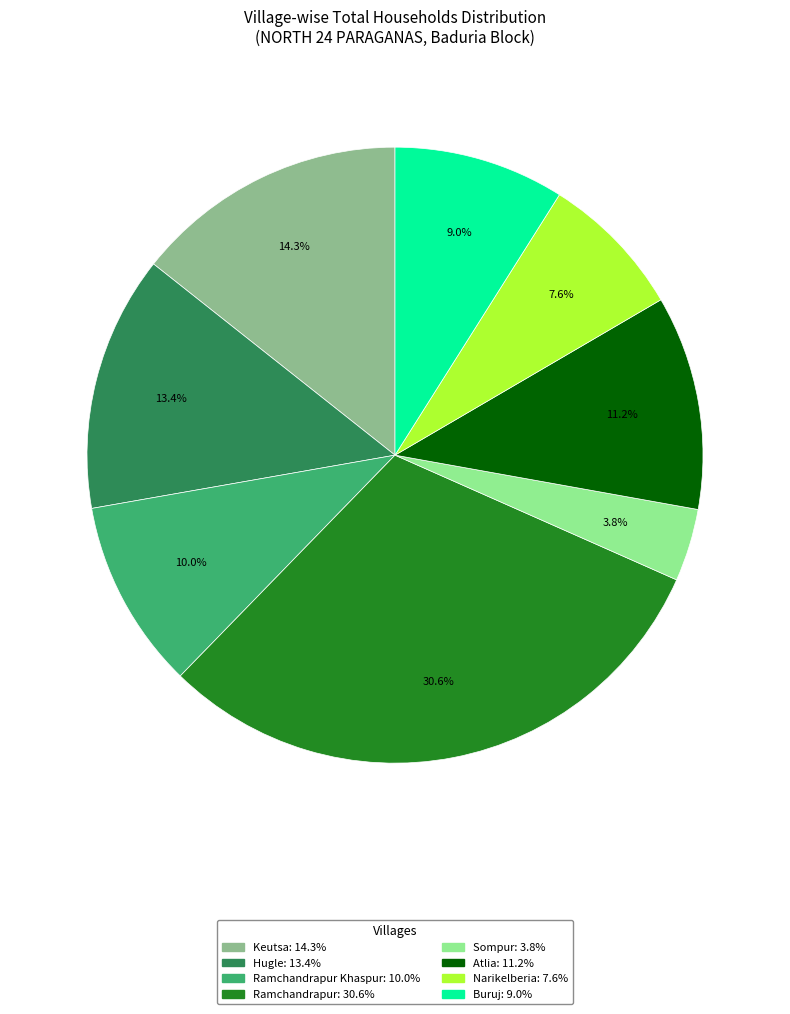

Is there any slice that represents more than half of the pie?

No